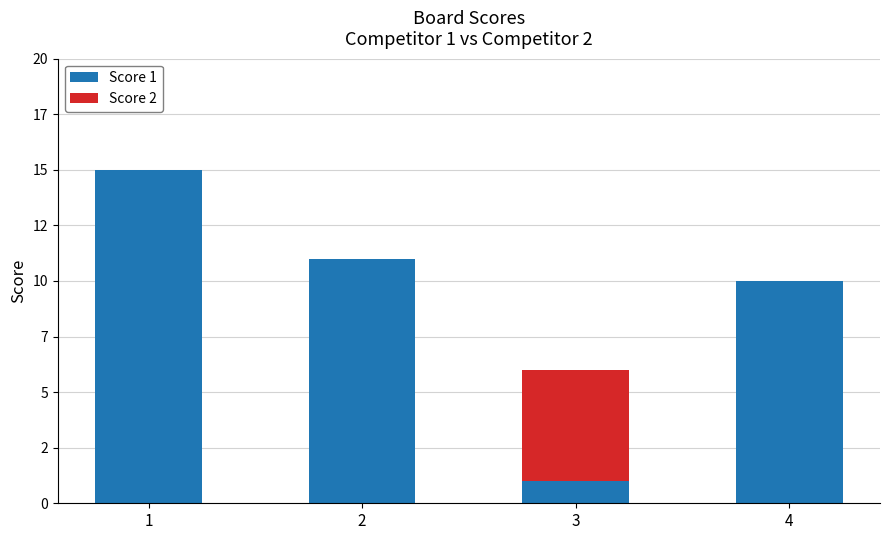

What is the average value of the Score 2 series?

1